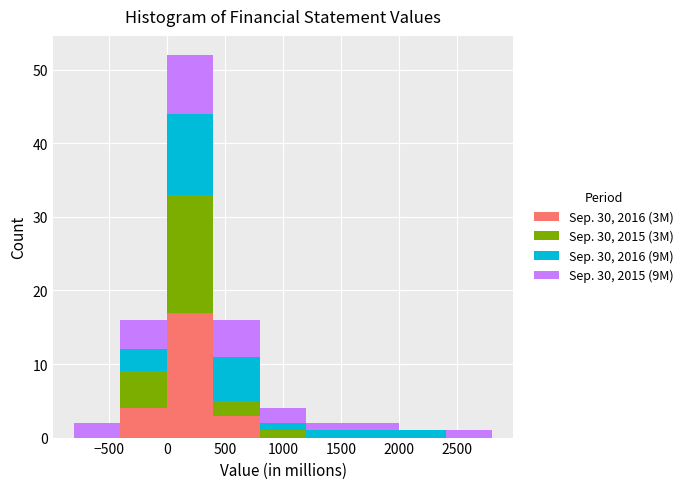

Which range on the x-axis has the tallest stacked bar (by total height)?

0 to 400